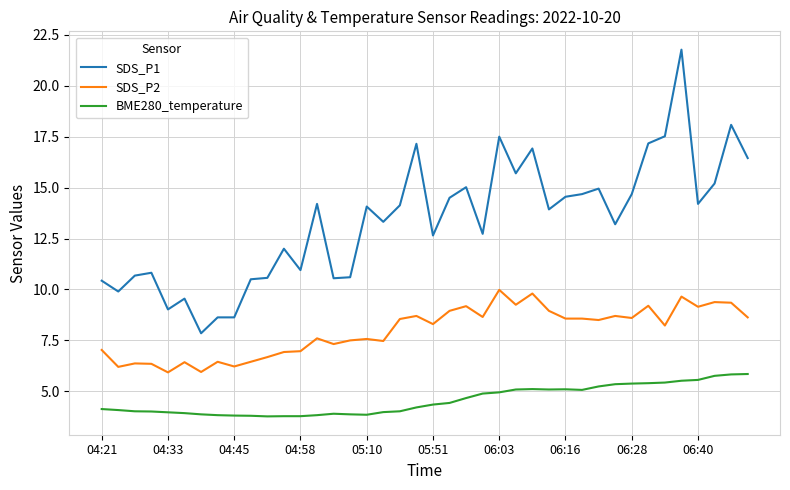

Which series has the largest range (max minus min)?

SDS_P1